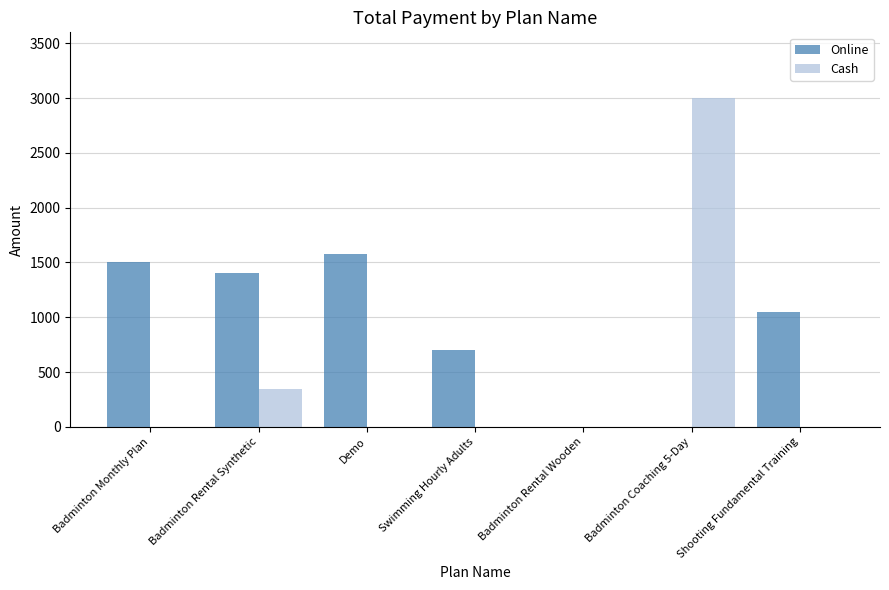

At which label is Online closest to 787?

Swimming Hourly Adults